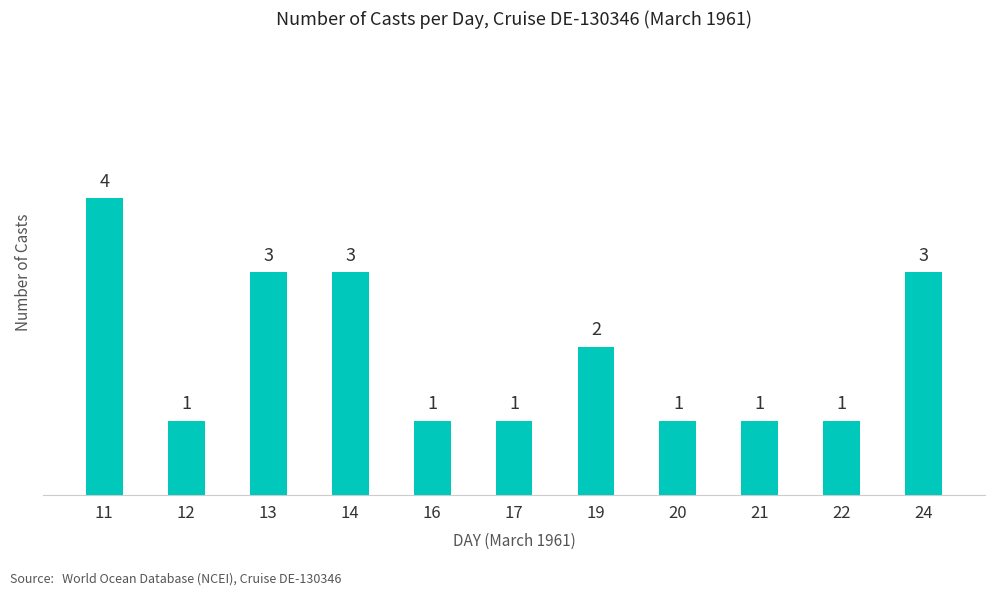

What is the ratio of the value at 22 to the value at 16?

1.0